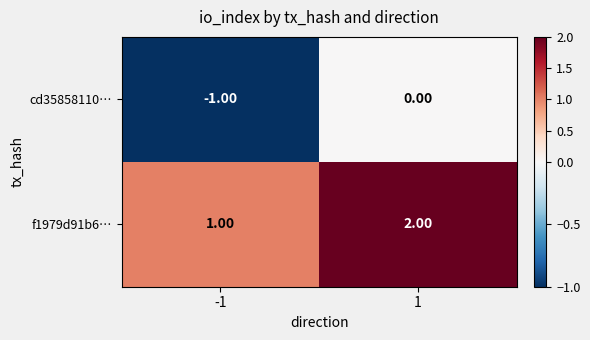

At -1, list the series in order from largest to smallest.

f1979d91b6…, cd35858110…